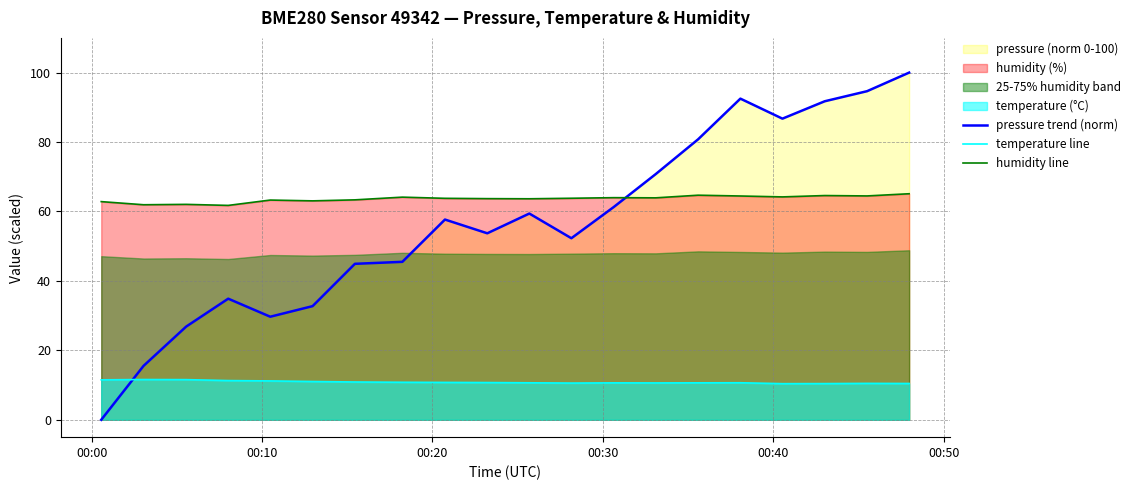

In humidity line, how many points are higher than both neighbors (excluding endpoints)?

6